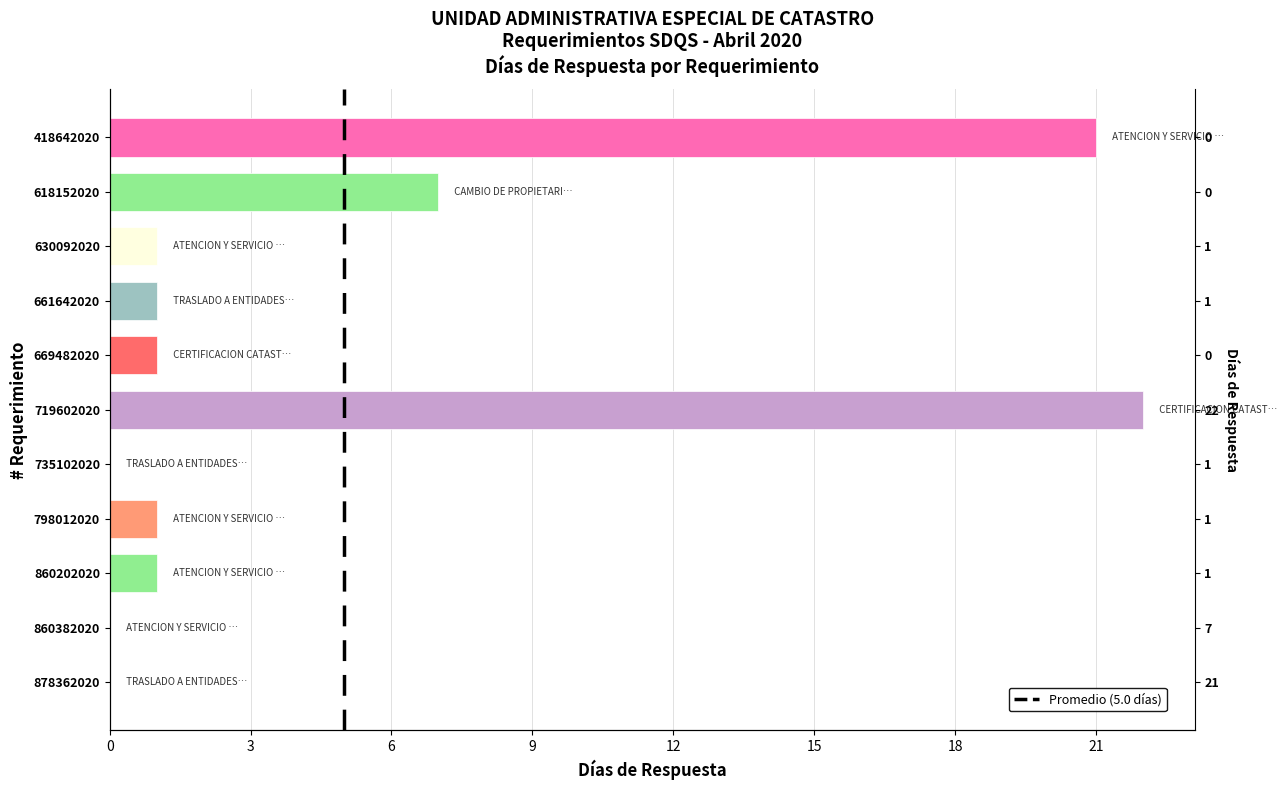

Reading left to right, list all the values displayed in this chart.

418642020=21	618152020=7	630092020=1	661642020=1	669482020=1	719602020=22	735102020=0	798012020=1	860202020=1	860382020=0	878362020=0